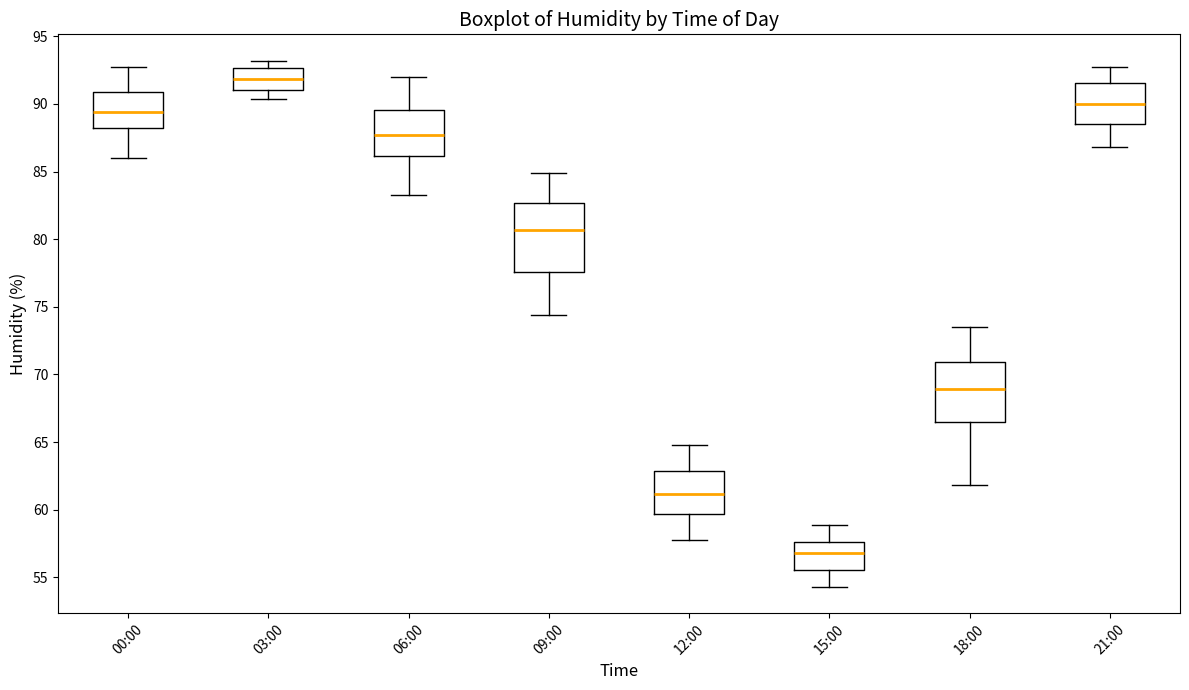

Where does the lower whisker of the box for 21:00 end on the y-axis? The values are not printed on the chart, so give them approximately, as read against the axis.

87.0